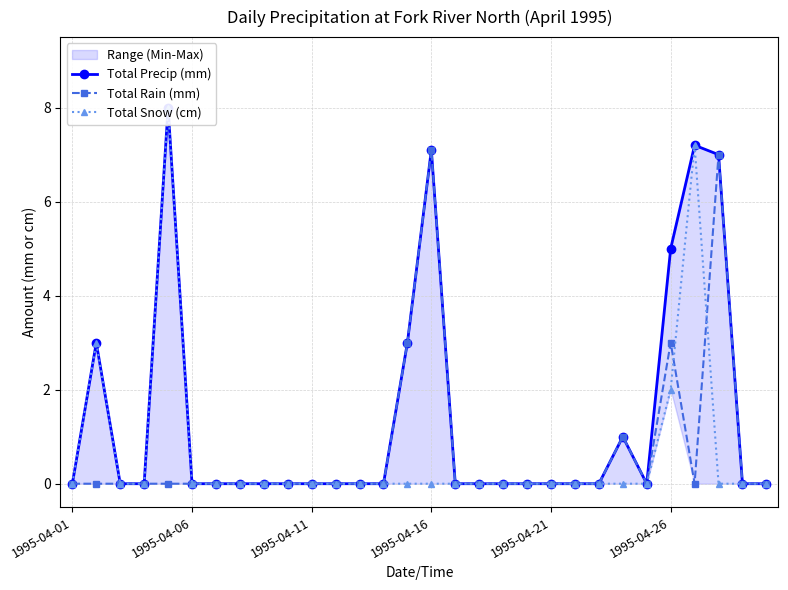

True or false: Total Precip (mm) has more than 2 interior local peaks.

True